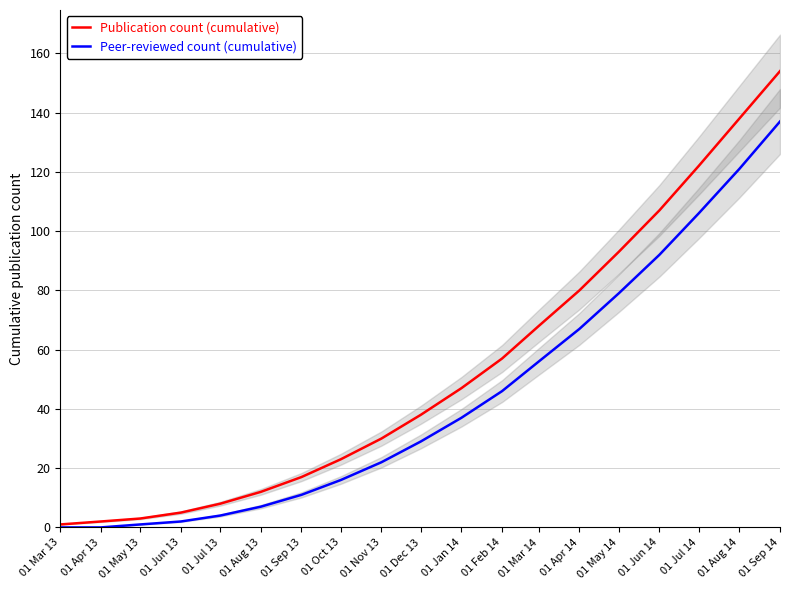

Which series has the widest spread of values?

Publication count (cumulative)